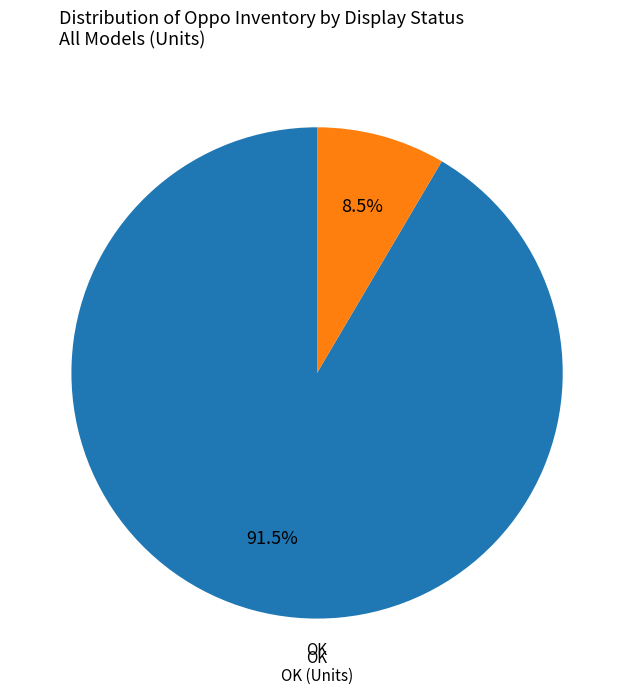

Does any single category account for the majority?

Yes